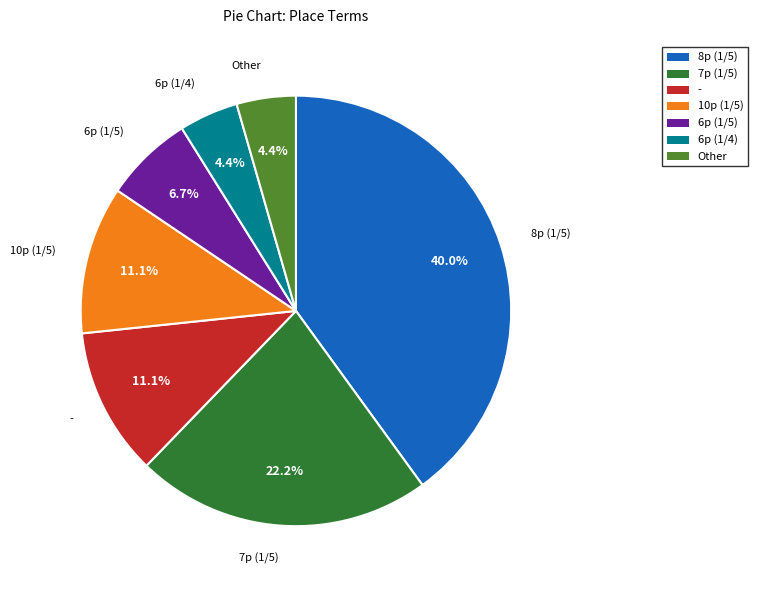

Approximately how many times larger is the value at 6p (1/5) compared to -?

0.6